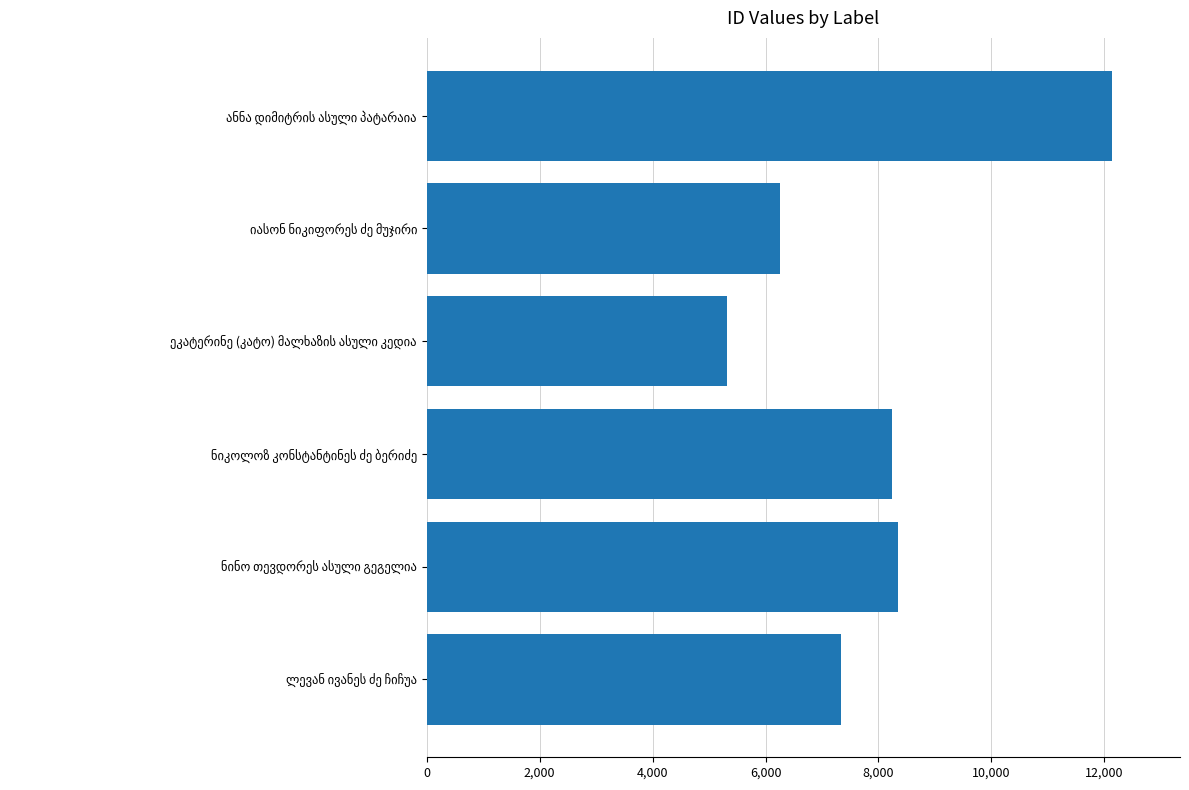

What is the average value?

7940